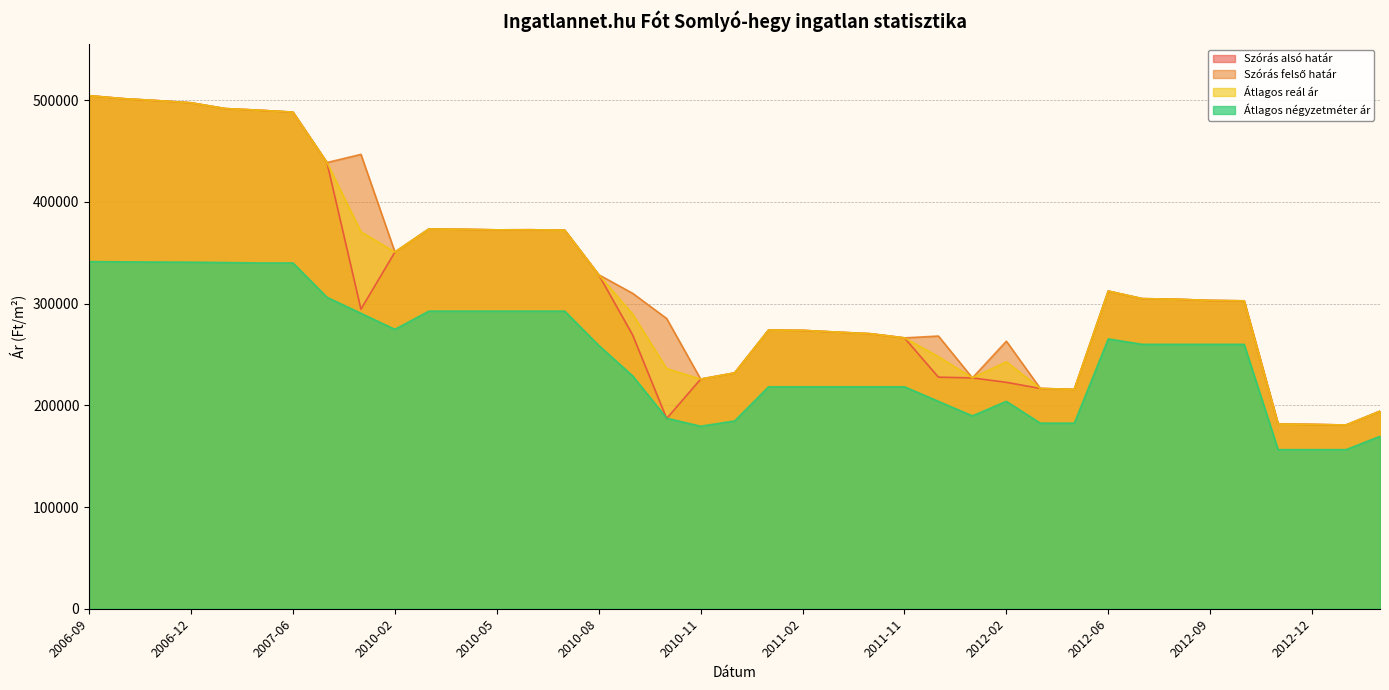

Read the Szórás felső határ value at 2006-12, to the nearest 10.

497500